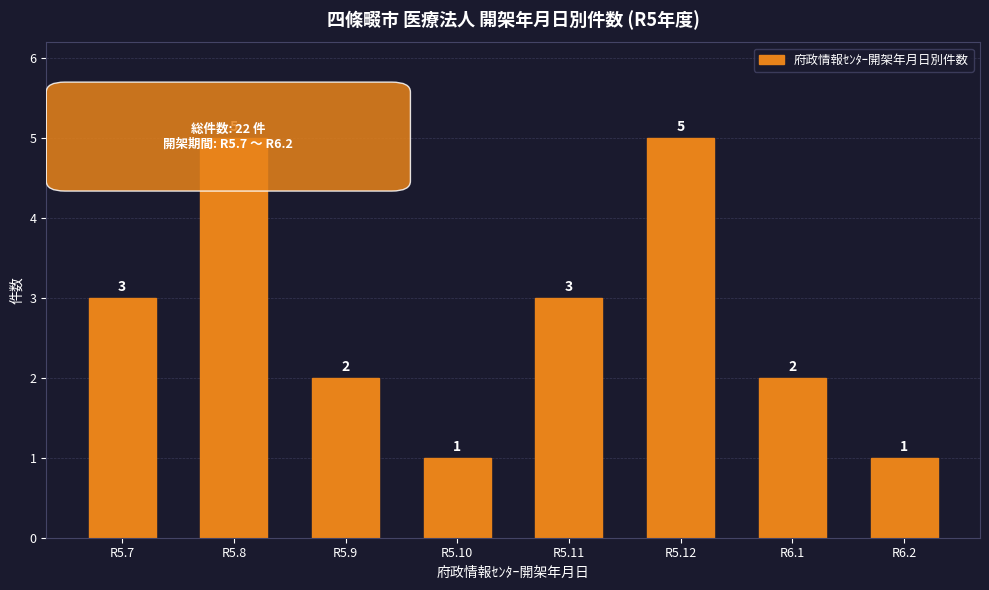

How many values are between 2 and 5?

6